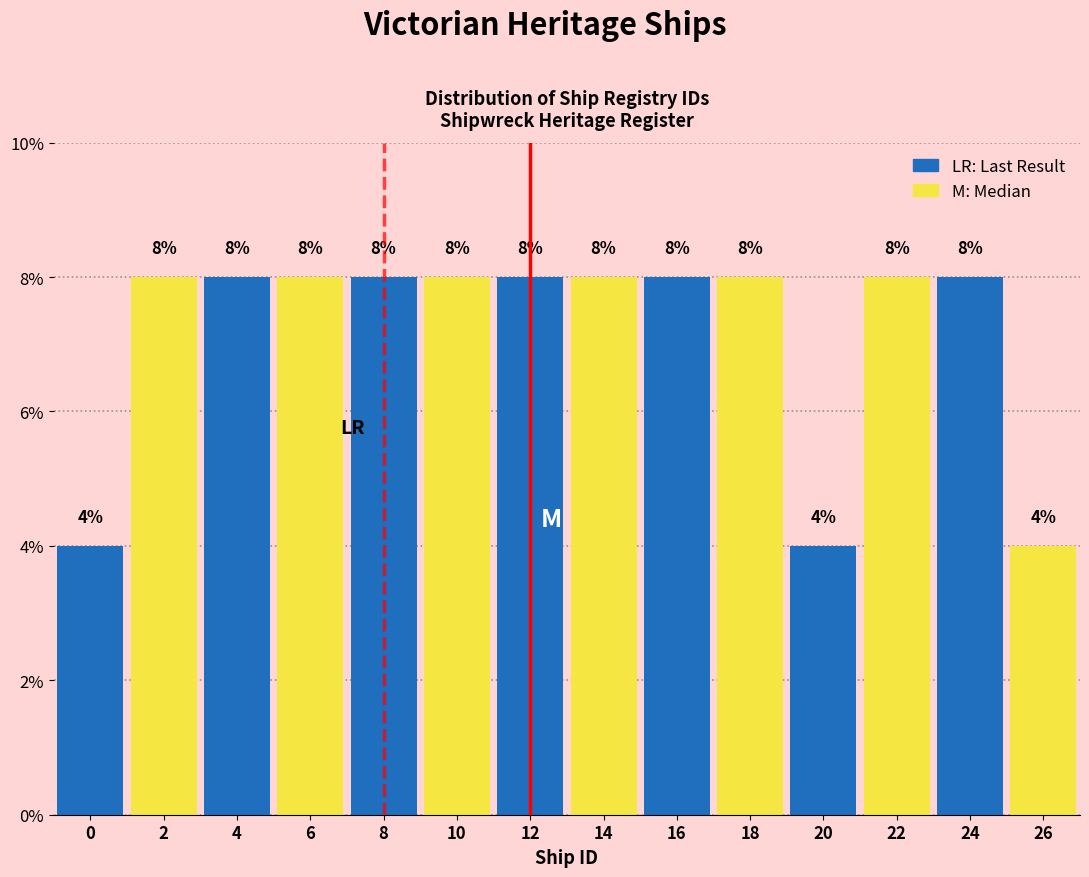

Reading right to left, extract all data points from this chart.

26=4	24=8	22=8	20=4	18=8	16=8	14=8	12=8	10=8	8=8	6=8	4=8	2=8	0=4